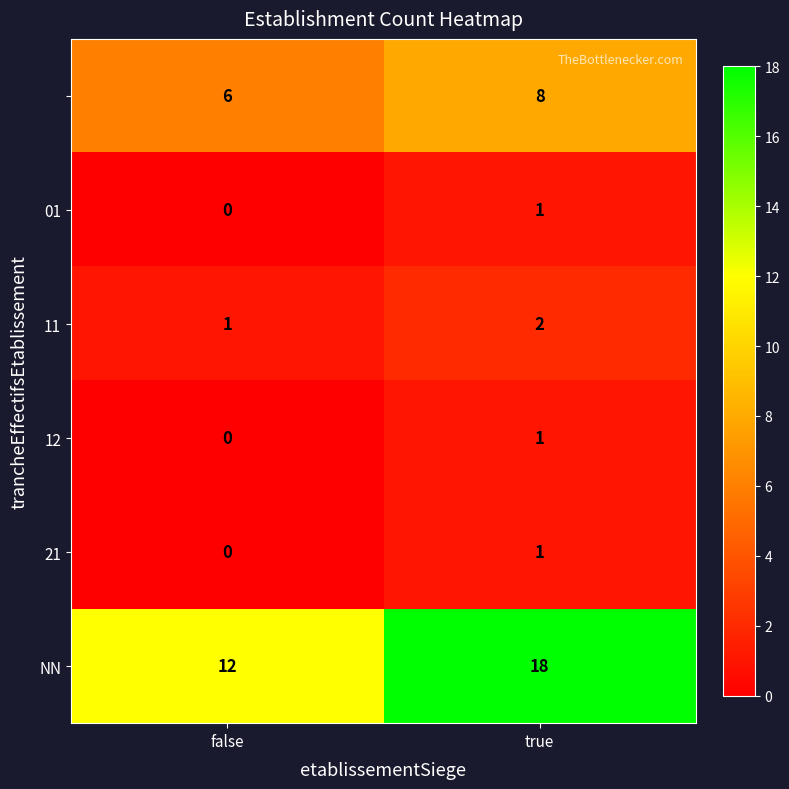

Which label corresponds to the smallest value in the chart?

false